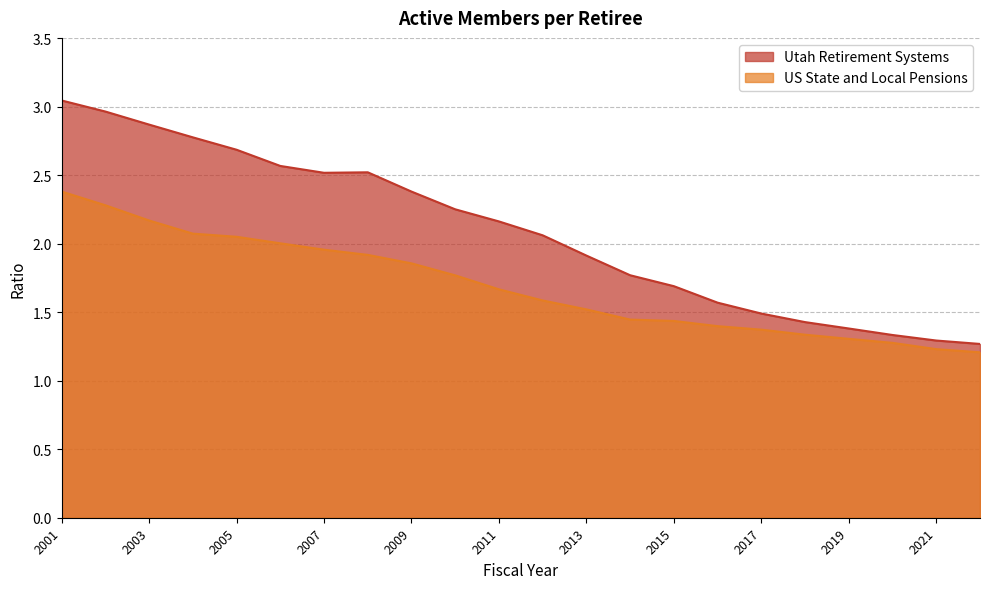

Reading right to left, extract all data points from this chart.

Utah Retirement Systems: 1.3	1.3	1.3	1.4	1.4	1.5	1.6	1.7	1.8	1.9	2.1	2.2	2.3	2.4	2.5	2.5	2.6	2.7	2.8	2.9	3.0	3.0
US State and Local Pensions: 1.2	1.2	1.3	1.3	1.3	1.4	1.4	1.4	1.4	1.5	1.6	1.7	1.8	1.9	1.9	2.0	2.0	2.1	2.1	2.2	2.3	2.4